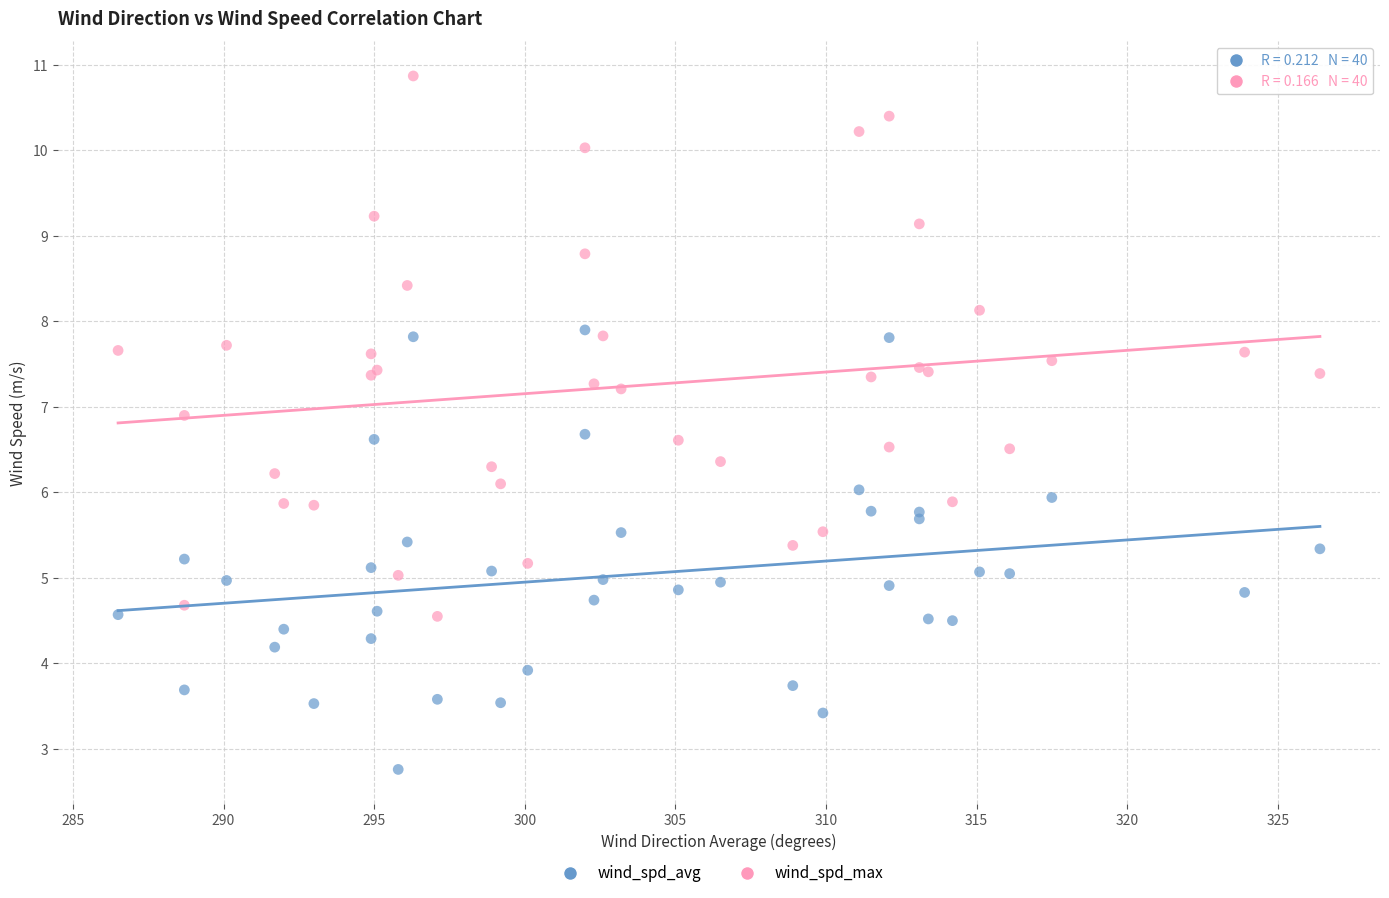

What is the X range (max minus min) for the scatter plot?

39.9